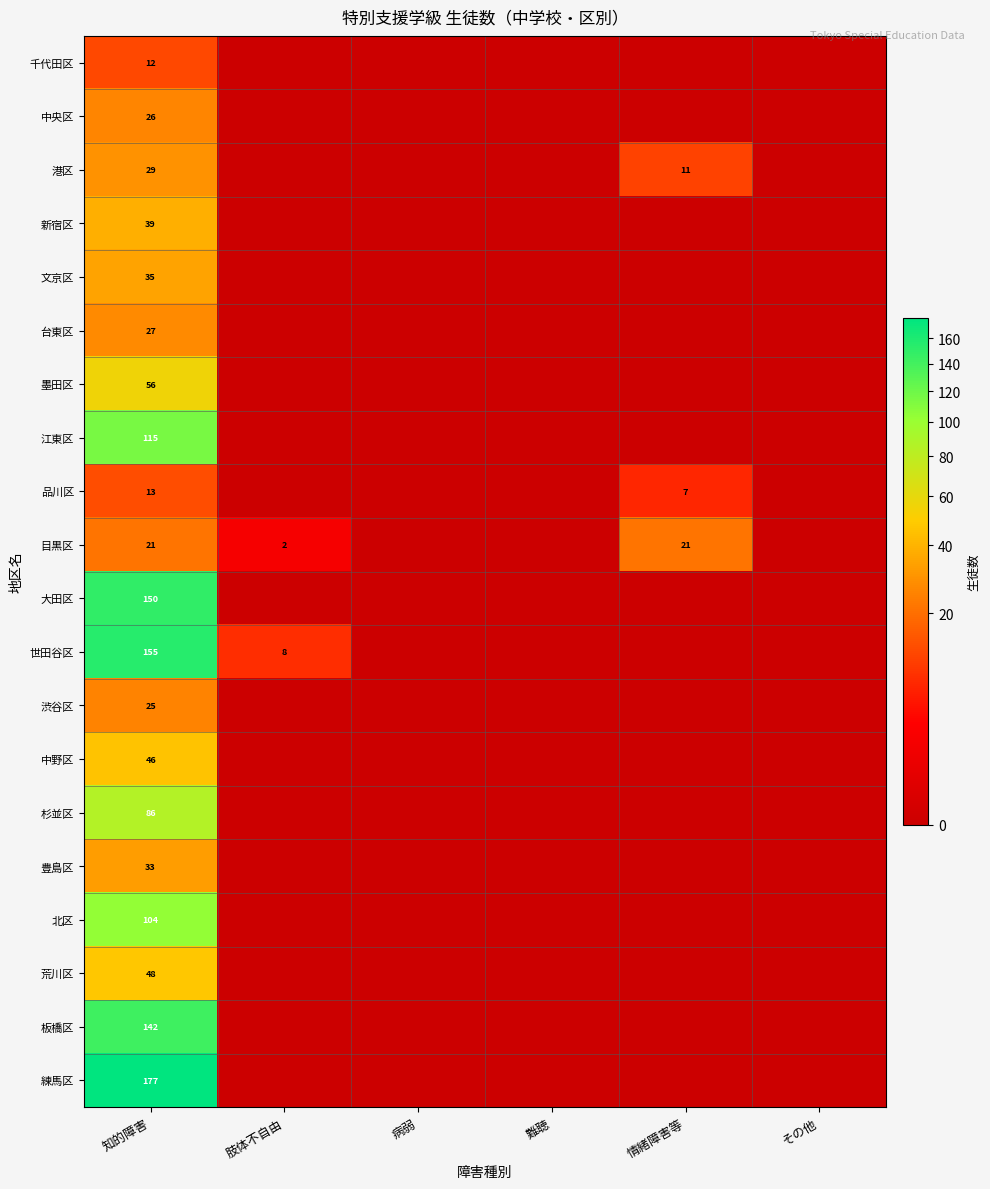

Between 病弱 and 難聴, which is larger?

病弱